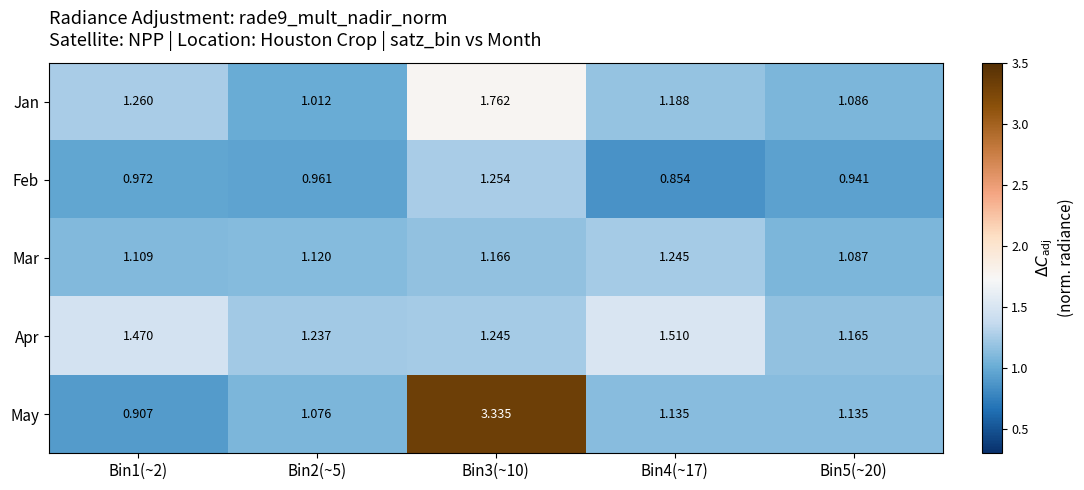

Rank the series by their maximum value, from lowest to highest.

Mar, Feb, Apr, Jan, May